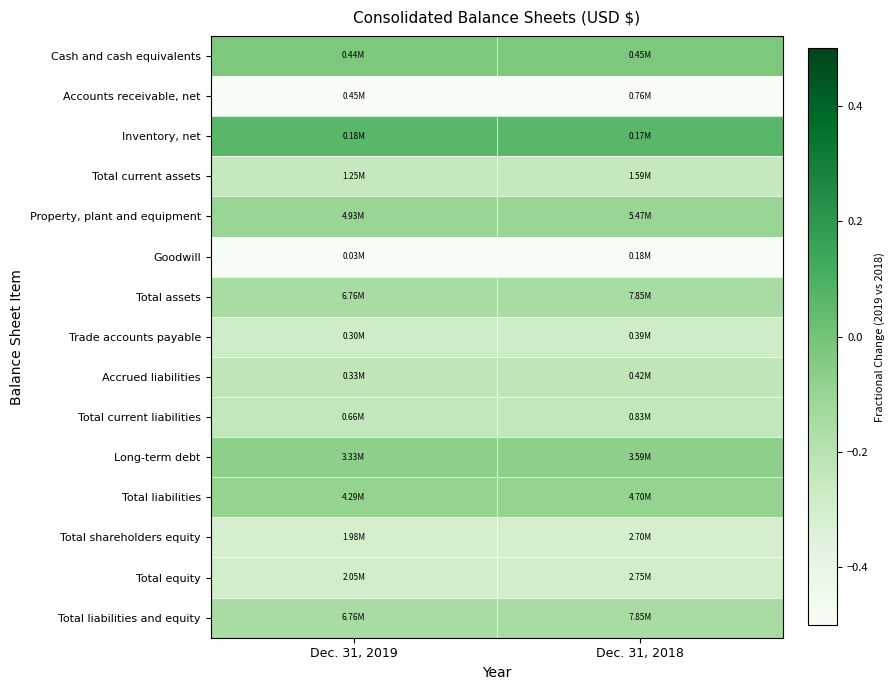

How many series are shown in this chart?

15